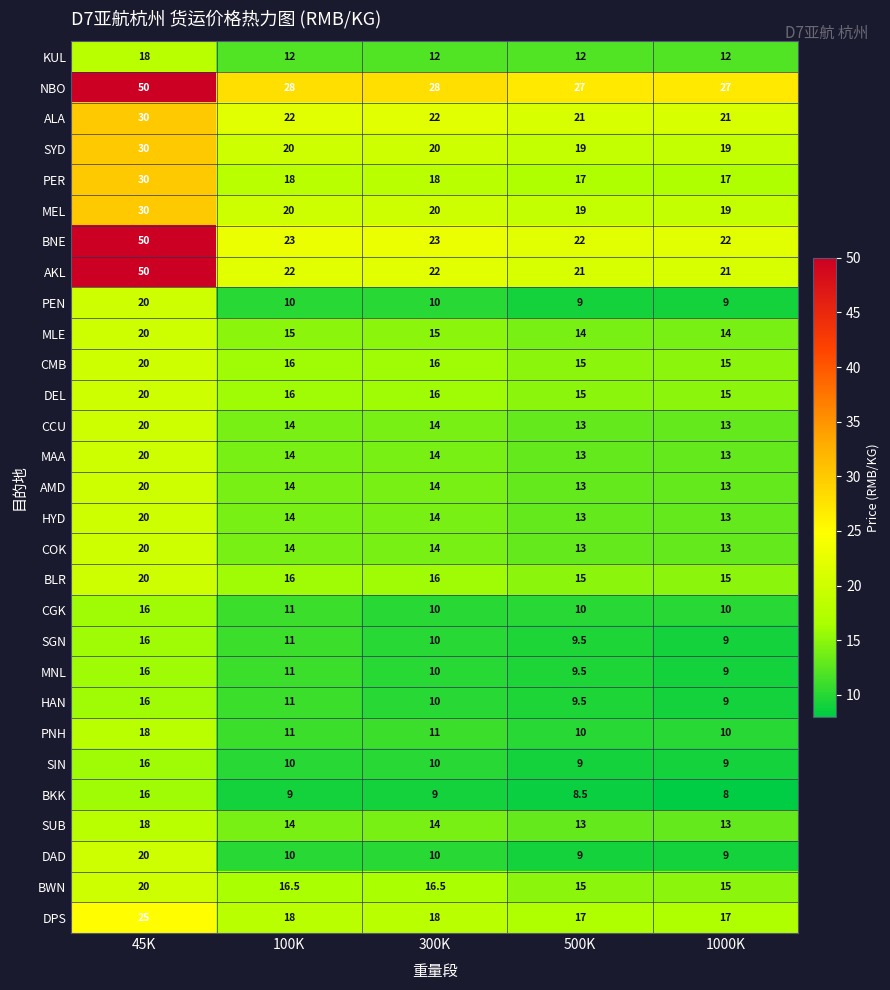

Which series has the widest spread of values?

AKL